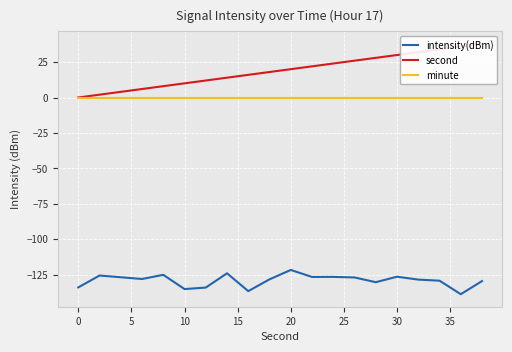

How many lines are shown in the chart?

3